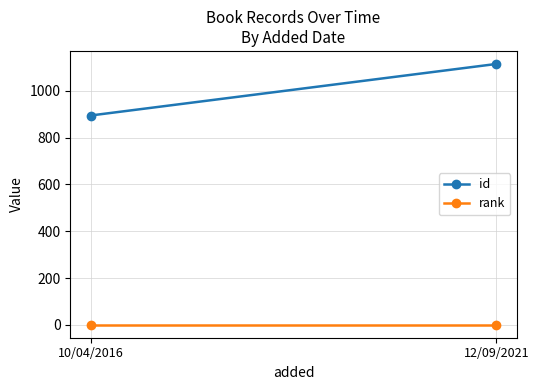

Reading right to left, extract all data points from this chart.

id: 12/09/2021=1114	10/04/2016=894
rank: 12/09/2021=1	10/04/2016=1